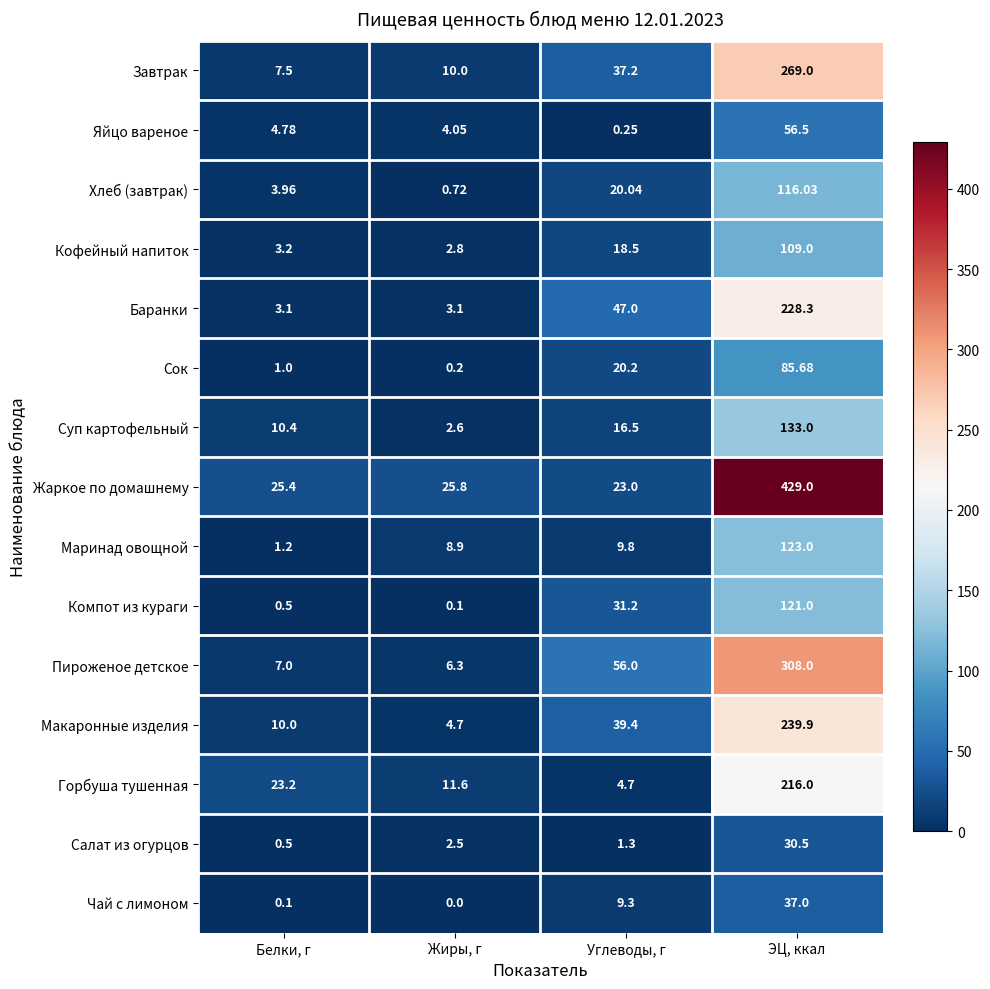

At which label is Суп картофельный closest to 67?

Углеводы, г